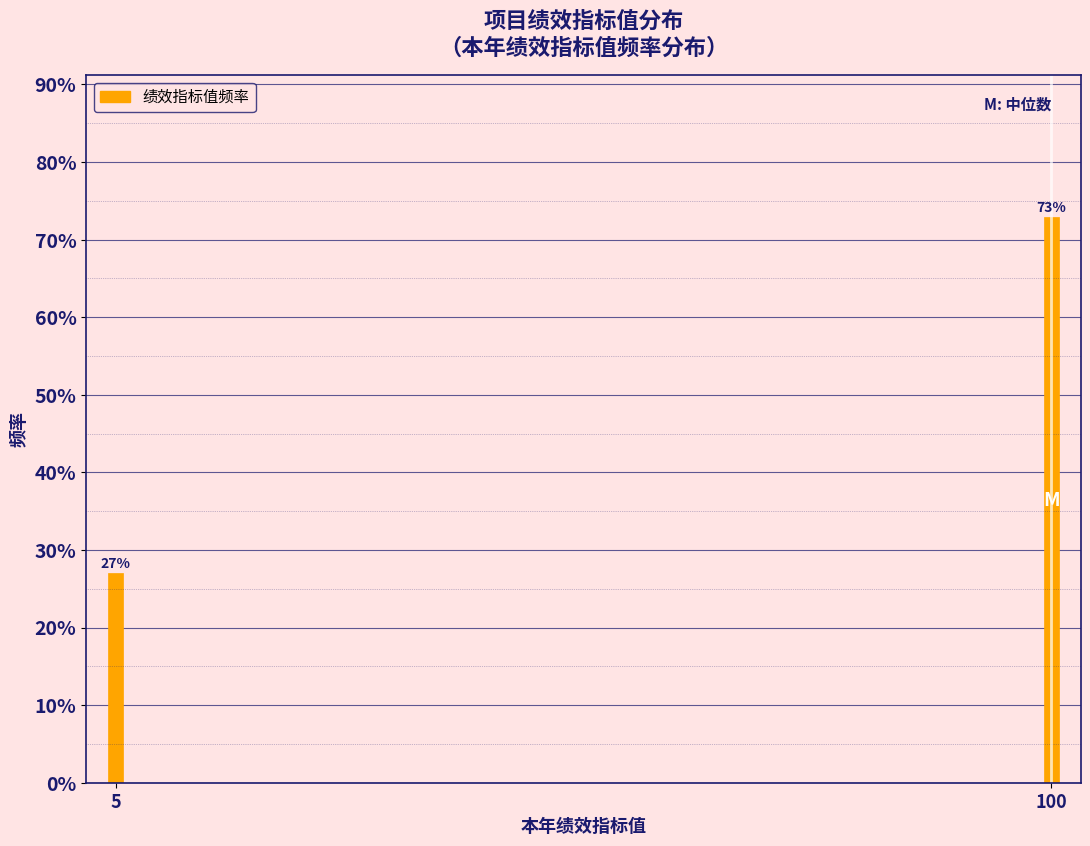

Reading left to right, transcribe all the data shown in this chart.

27.0	73.0